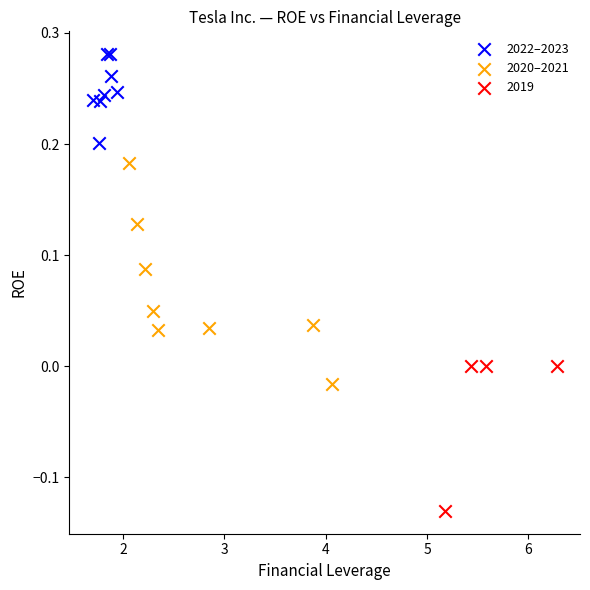

Which series has the largest Y range (max minus min)?

2020–2021